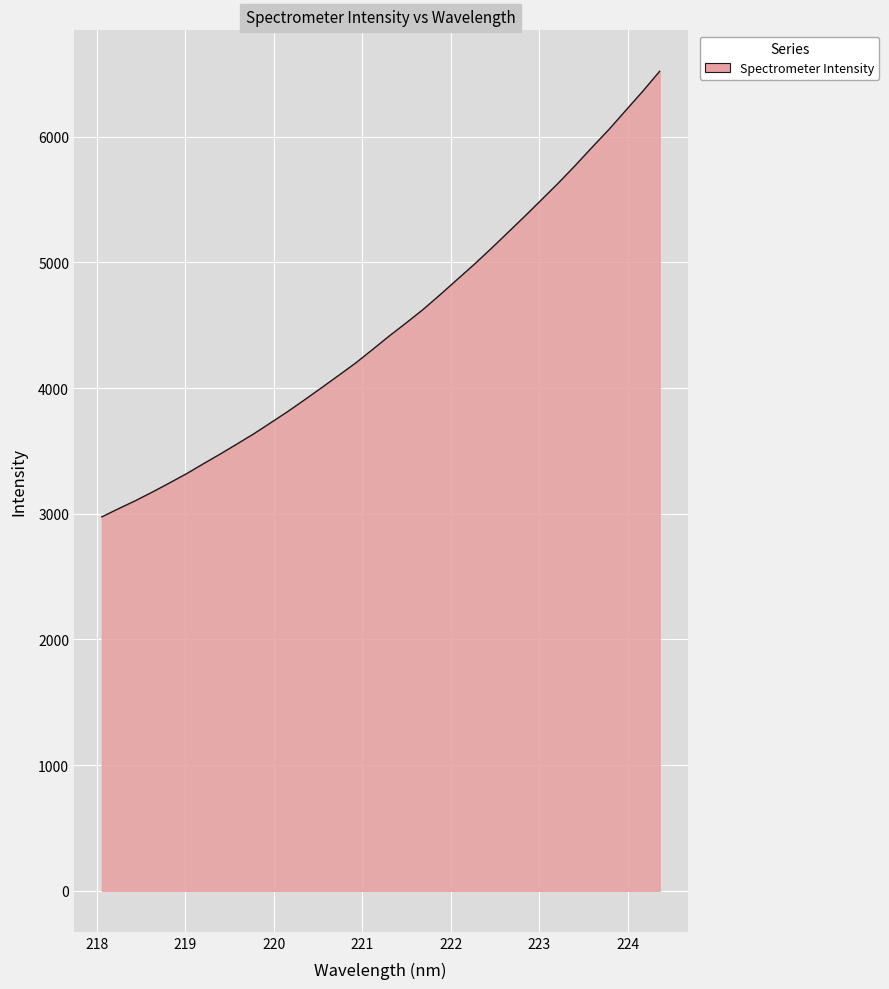

What is the minimum value shown in the chart?

2975.4